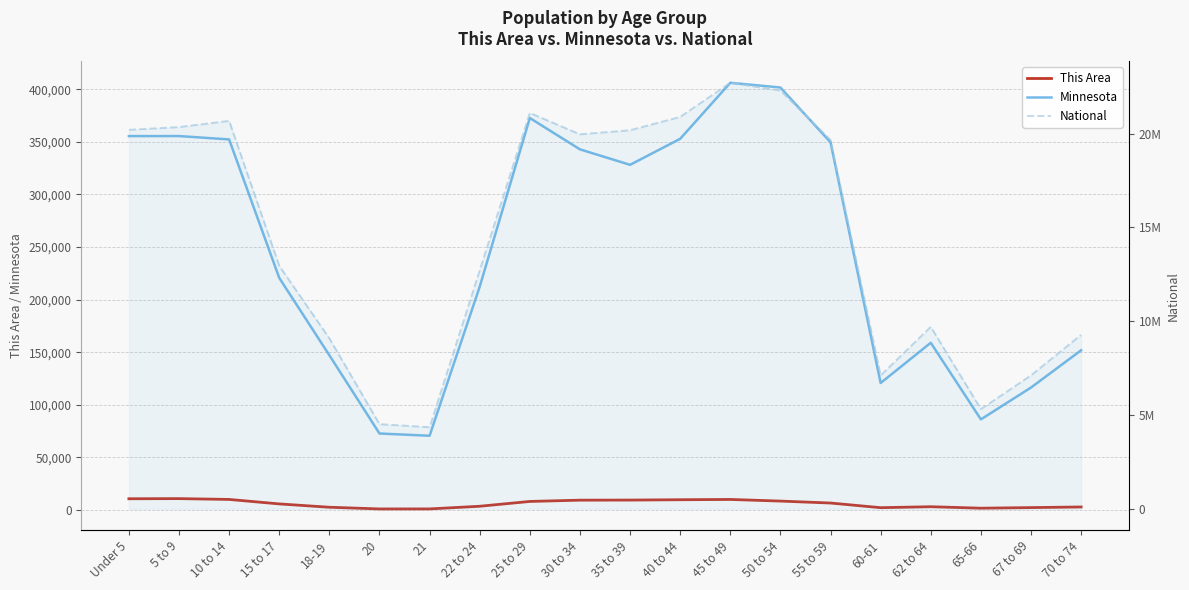

How many data points does each series have?

20